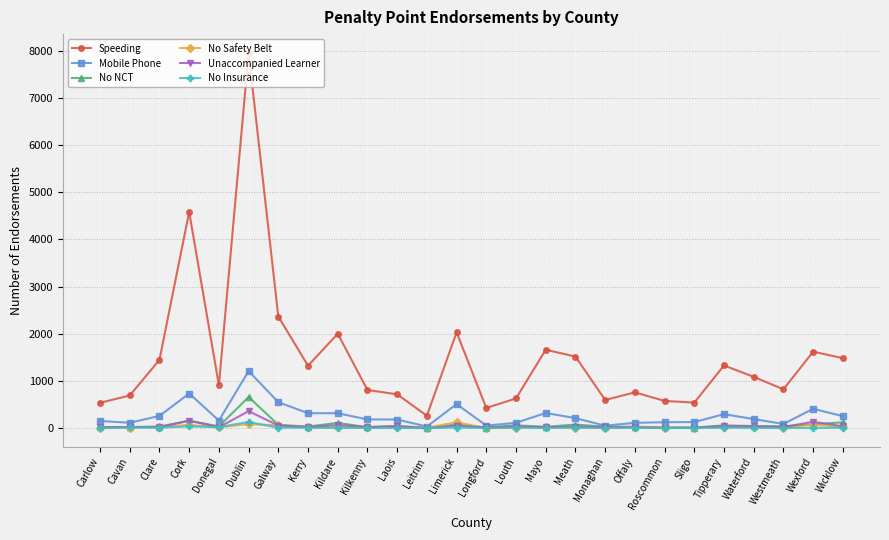

At which label is Speeding closest to 4107?

Cork